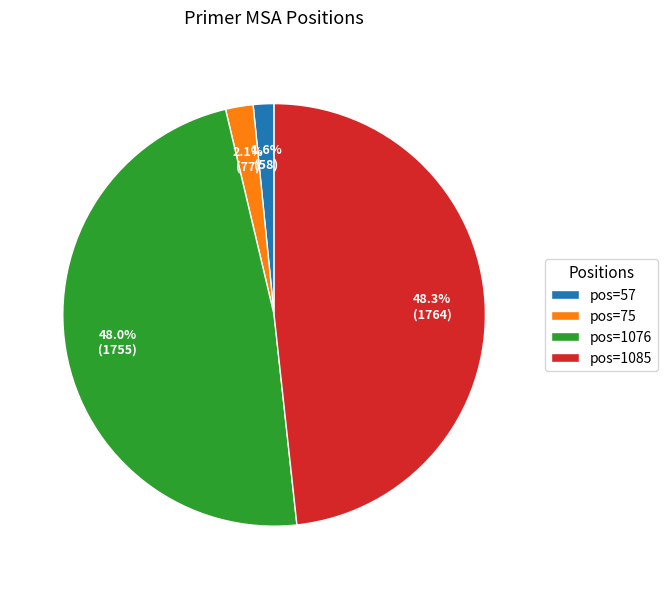

Which has a higher value, pos=75 or pos=1076?

pos=1076